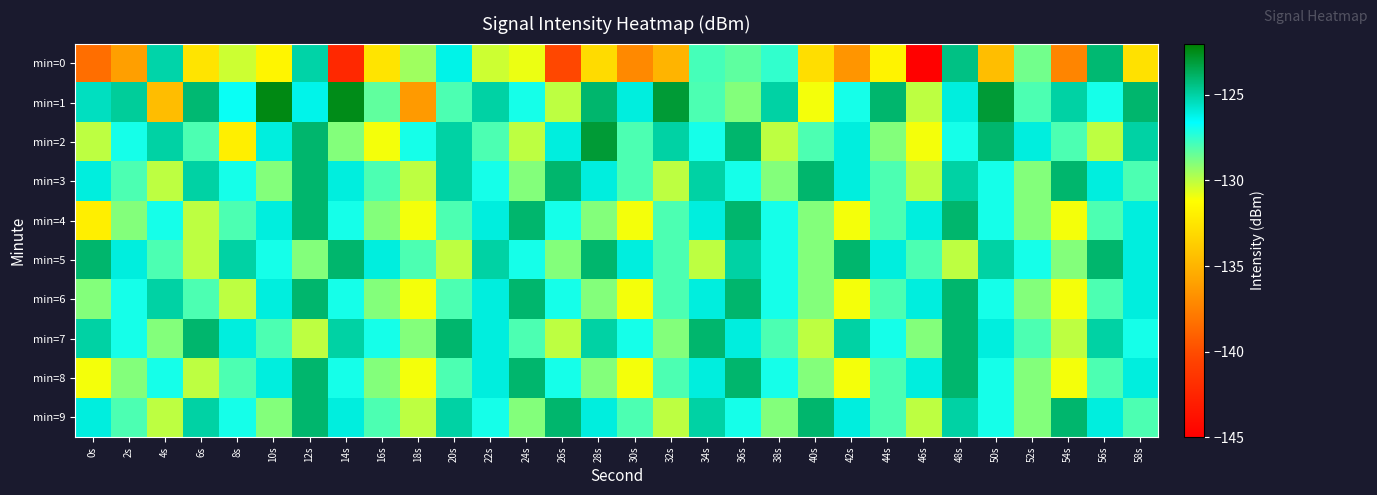

Which label corresponds to the largest value in the chart?

10s